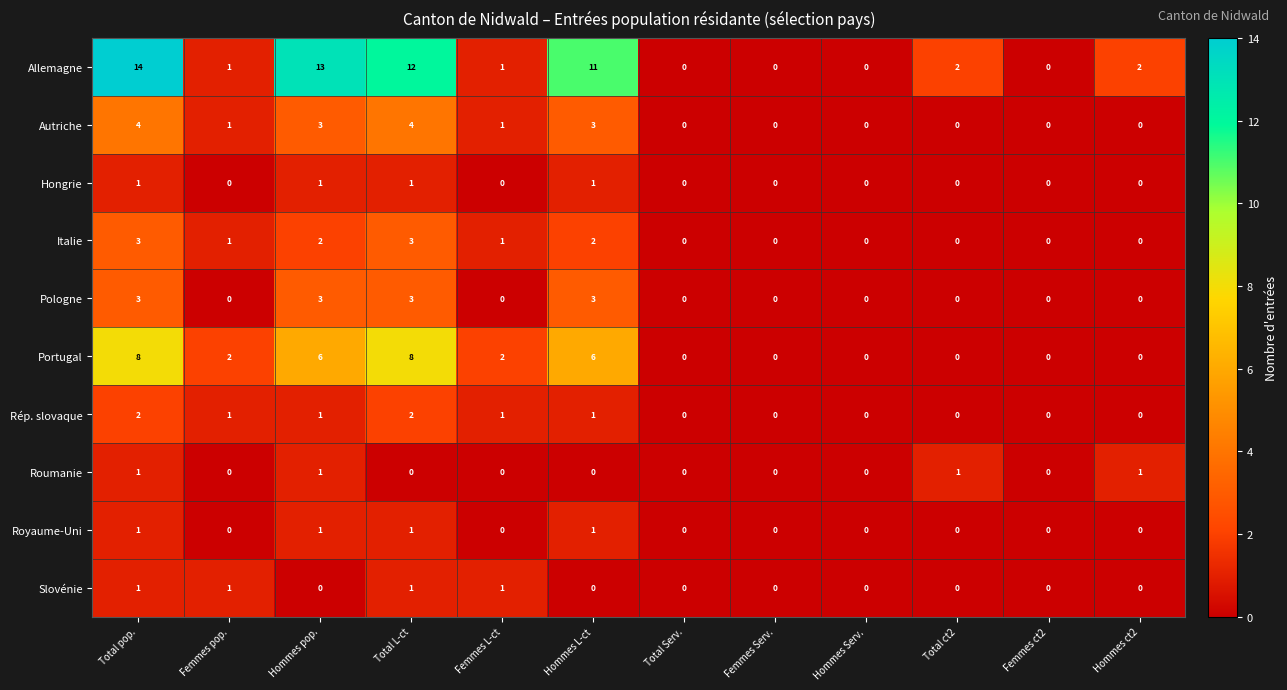

Which series has the largest total across all categories?

Allemagne